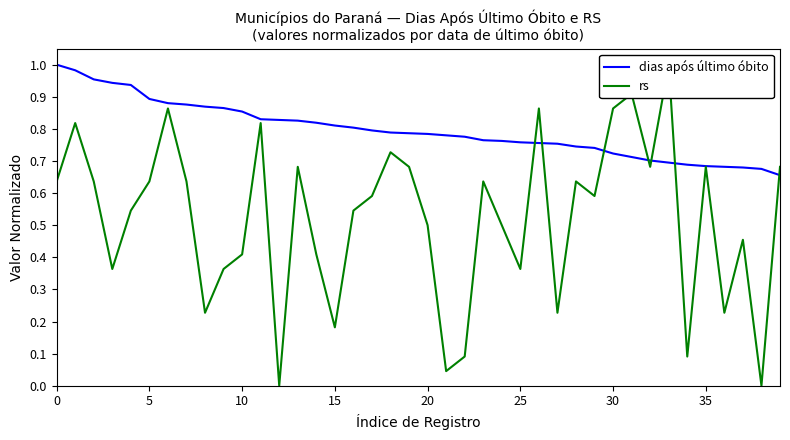

In rs, how many points are higher than both neighbors (excluding endpoints)?

12